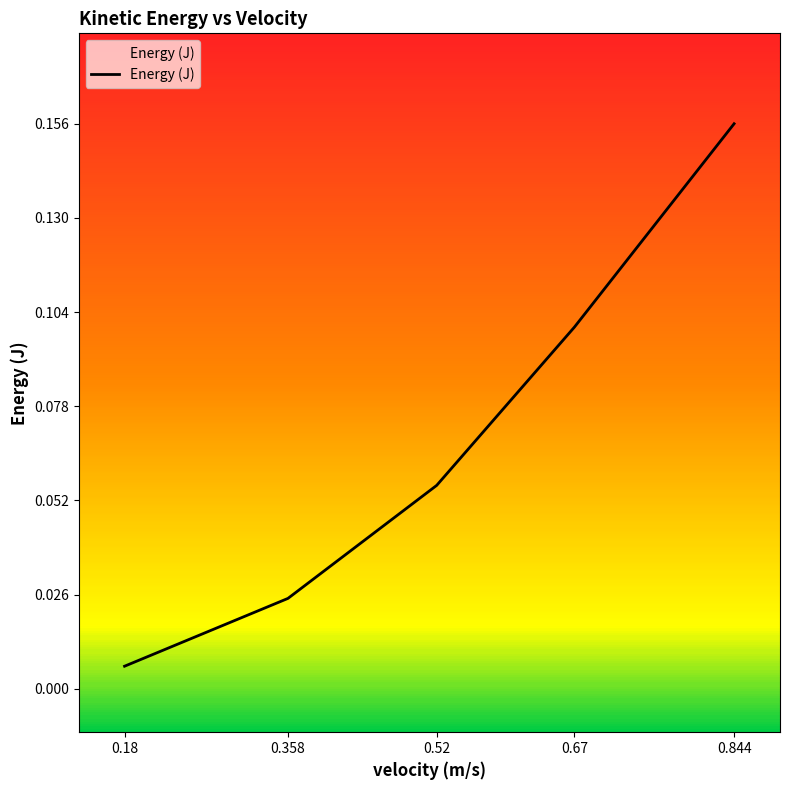

True or false: there are more than 0 points higher than both neighbors.

False